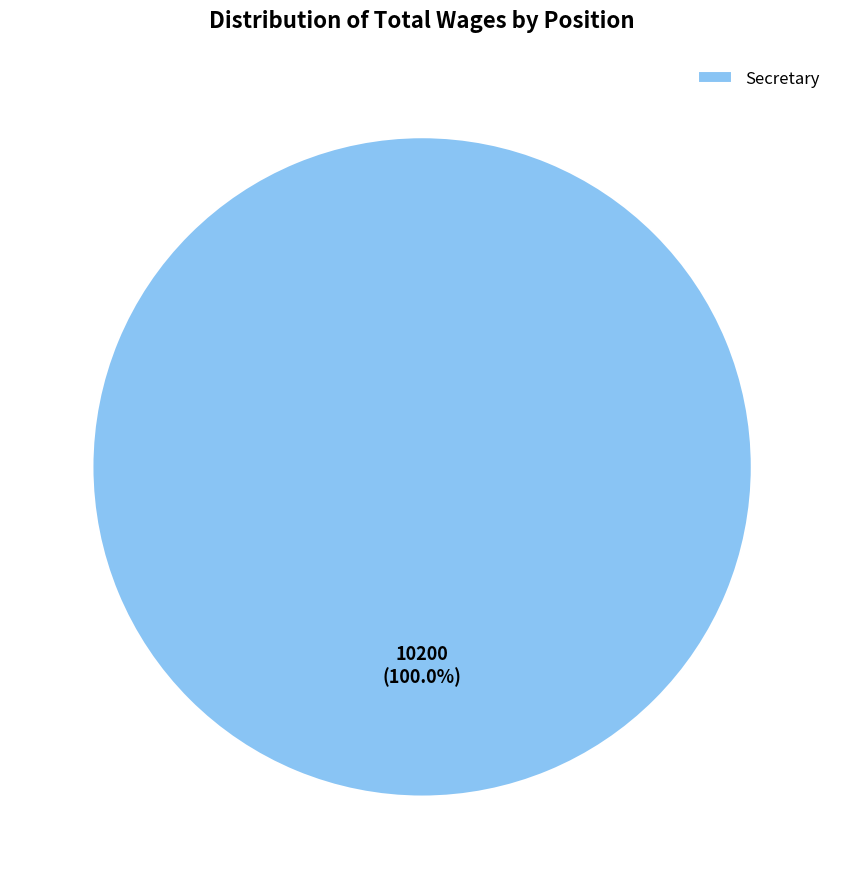

Rank the categories by value from lowest to highest.

Secretary